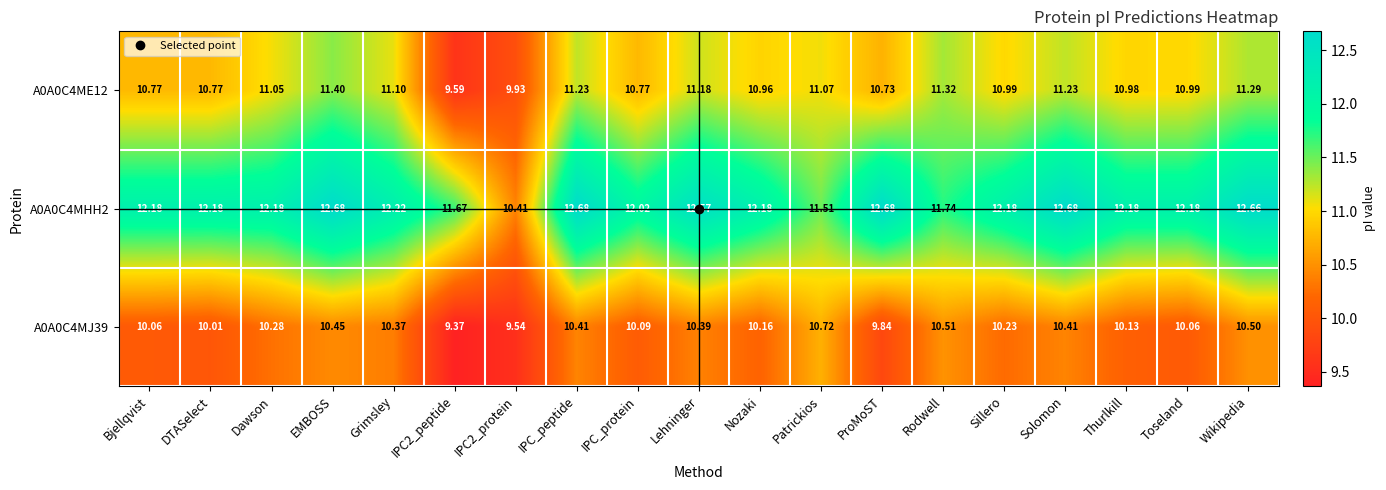

At which label does A0A0C4MHH2 first exceed 12?

Bjellqvist